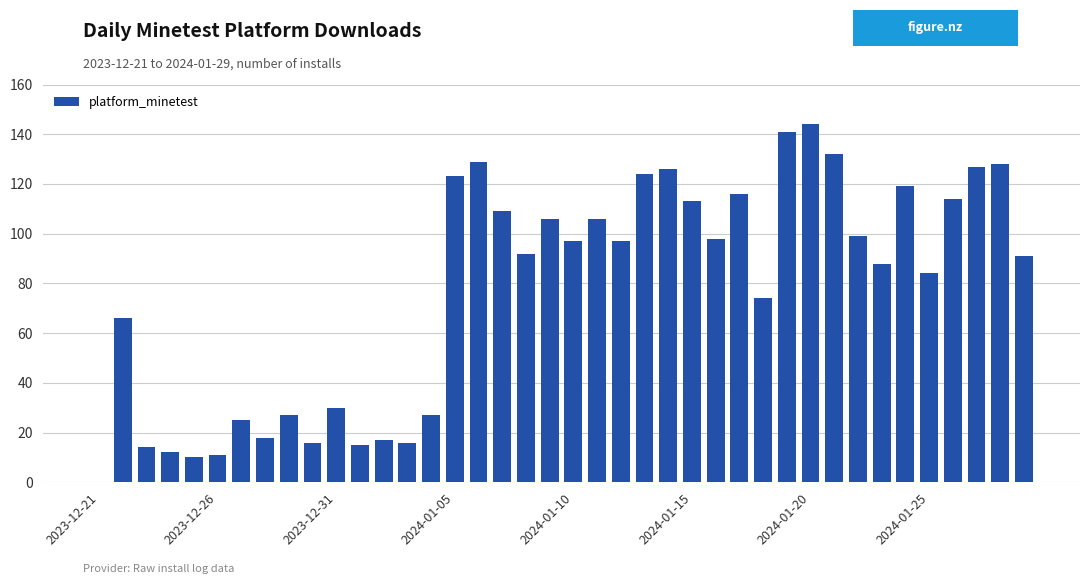

What is the greatest value displayed?

144